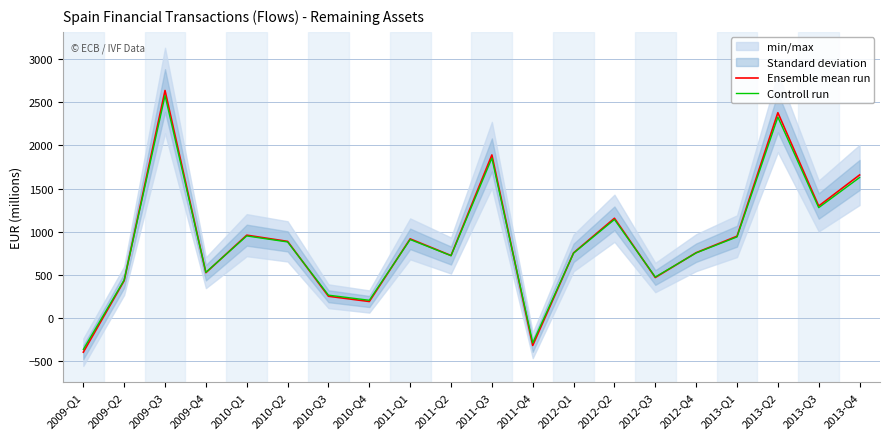

What is the difference between the maximum and minimum values in the Controll run series?

2942.0